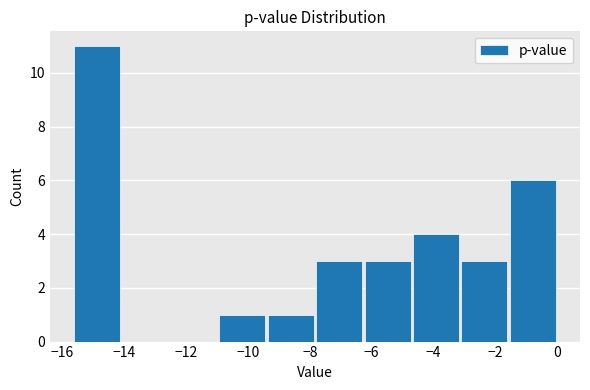

Which range on the x-axis has the tallest bar?

-15.6 to -14.0